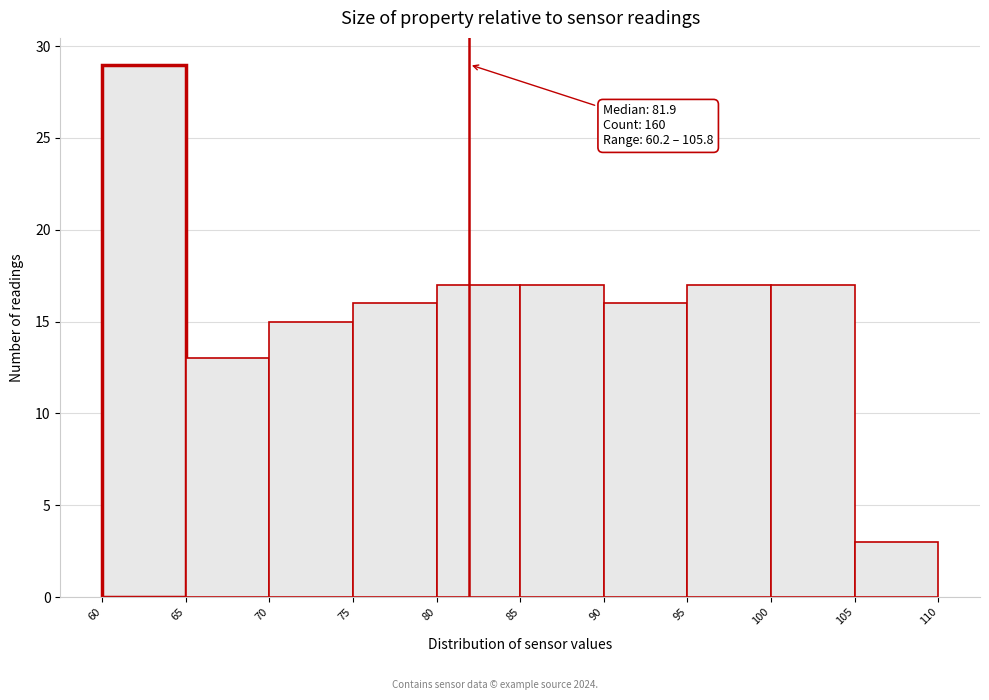

Which range on the x-axis has the tallest bar?

60 to 65